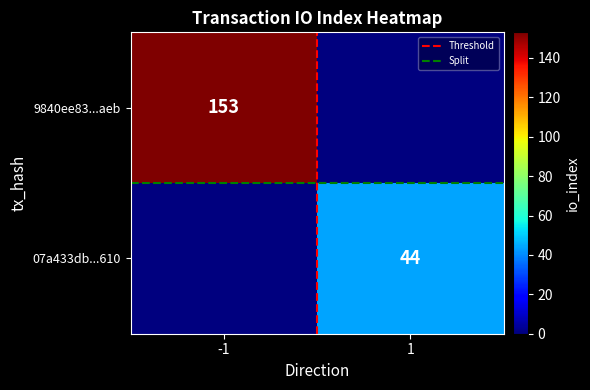

The Split series shows 0.5 at 1. True or false?

True